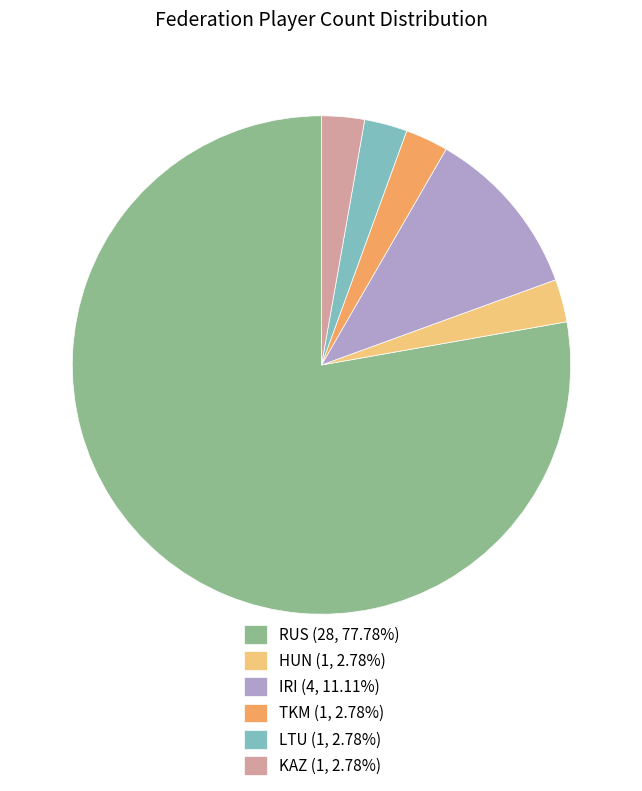

Is there a majority slice in this chart?

Yes